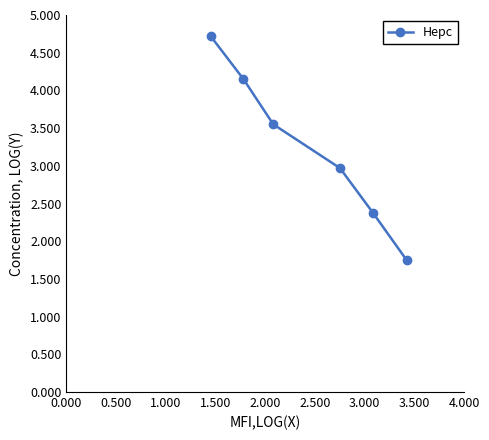

Is this an area chart (filled region under the line)?

No